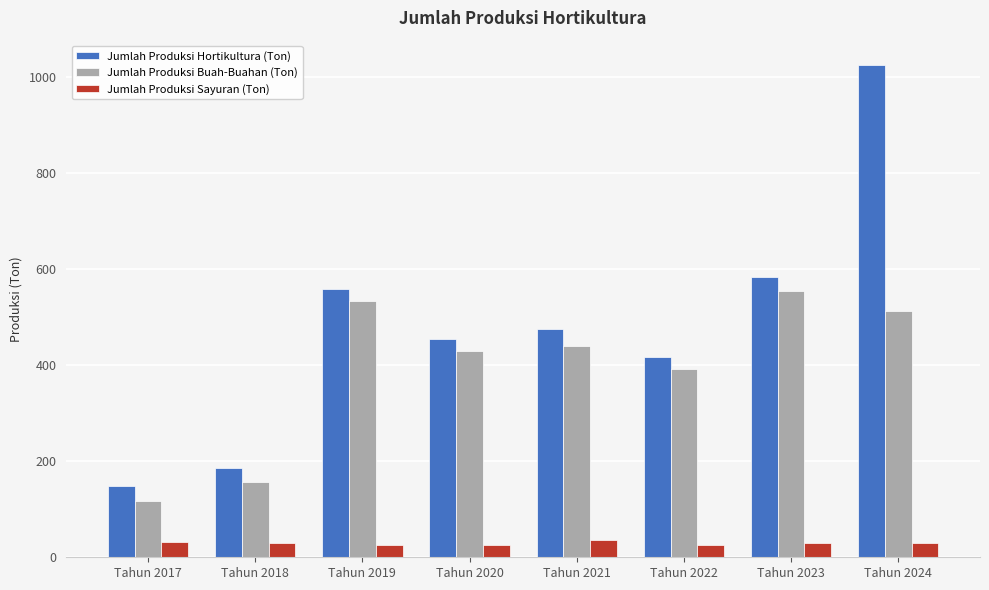

Rank the series by their average value, from highest to lowest.

Jumlah Produksi Hortikultura (Ton), Jumlah Produksi Buah-Buahan (Ton), Jumlah Produksi Sayuran (Ton)